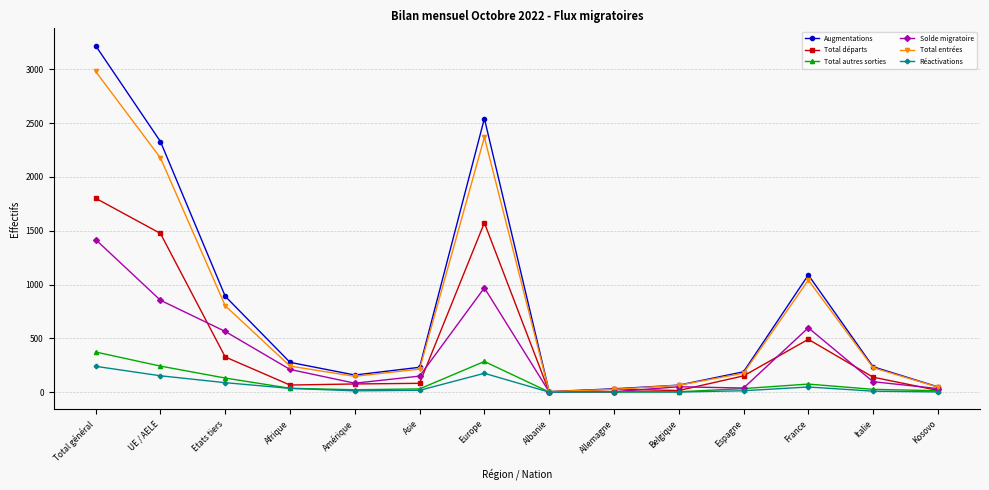

What is the label of the 4th point from the right?

Espagne